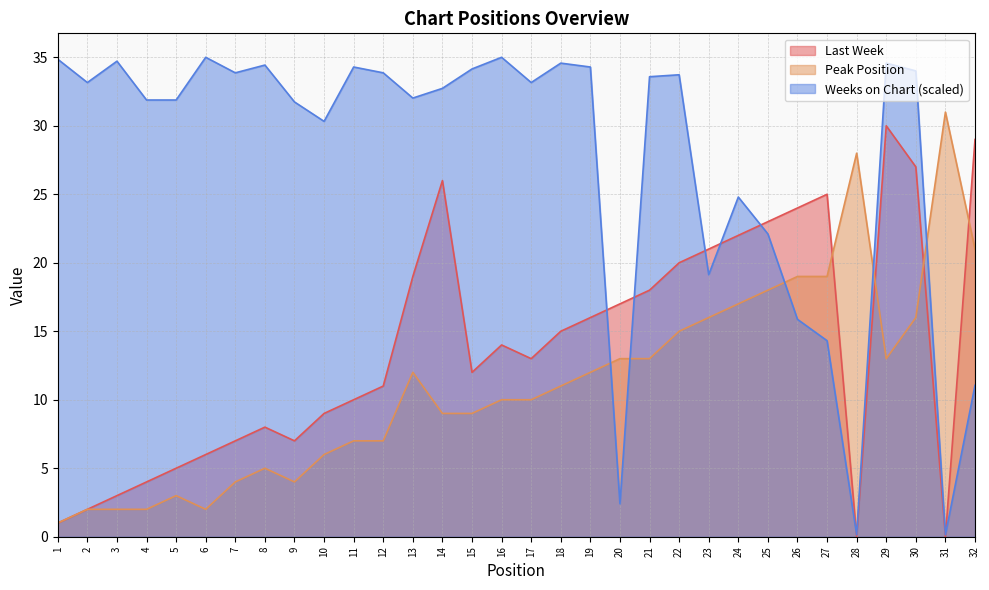

True or false: Peak Position has a value of 6.6 at 7.

False